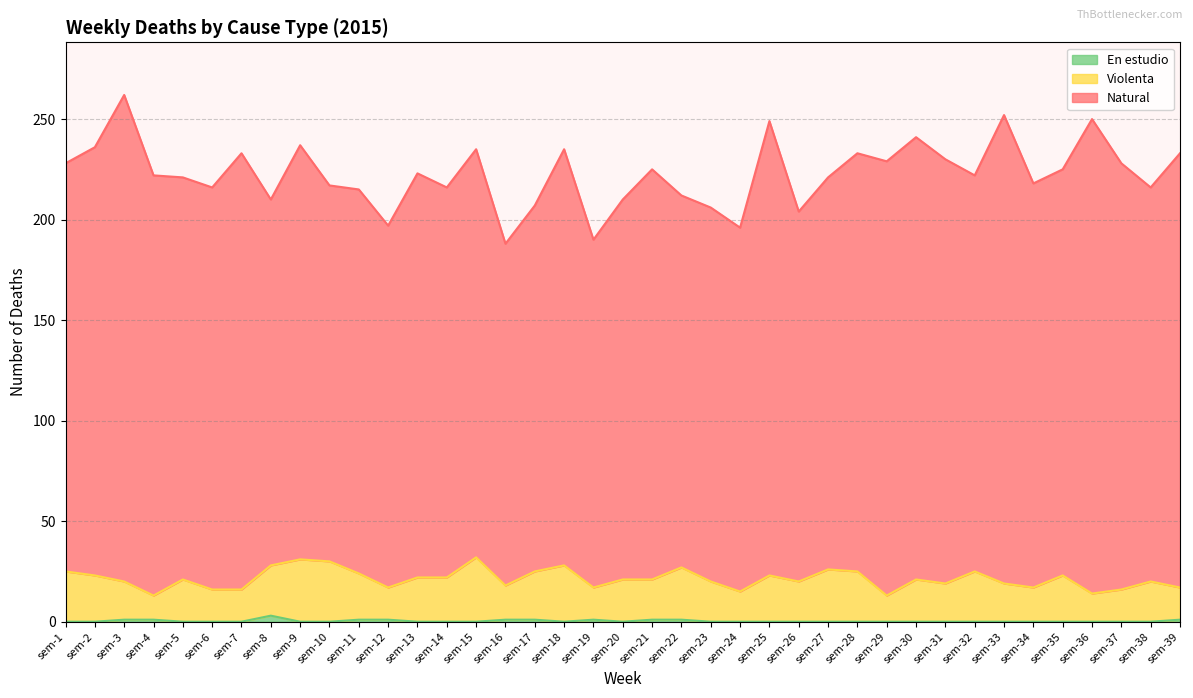

Is it true that Violenta equals 25 at sem-36?

False